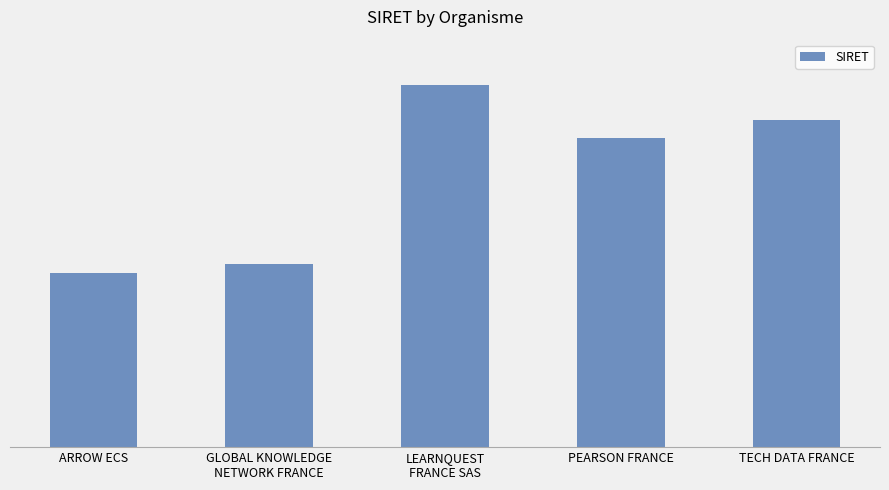

Are the bars horizontal?

No